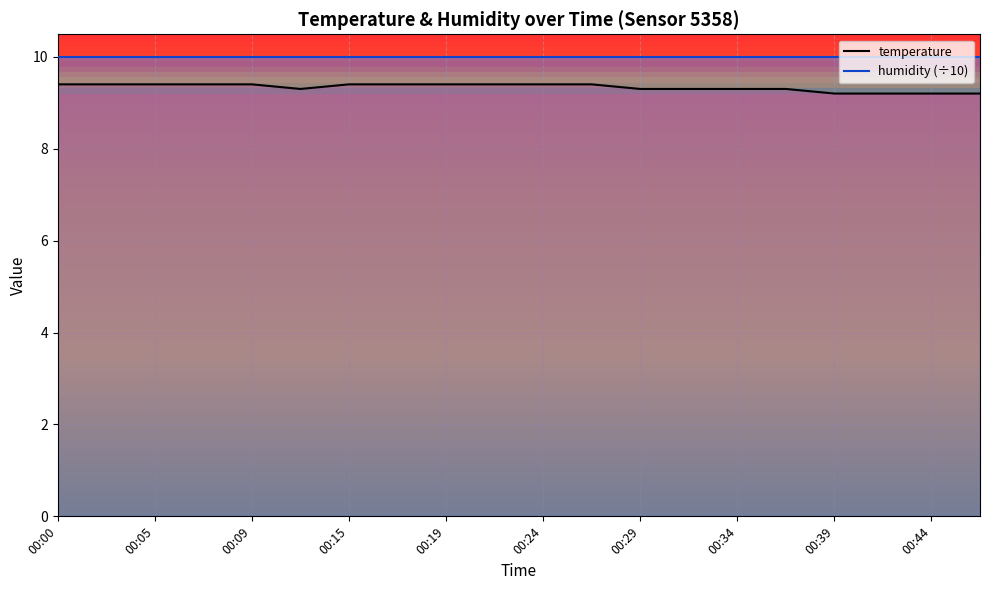

At how many categories does at least one series exceed 9?

20